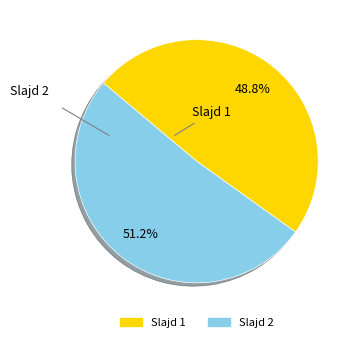

How many segments does this pie chart have?

2